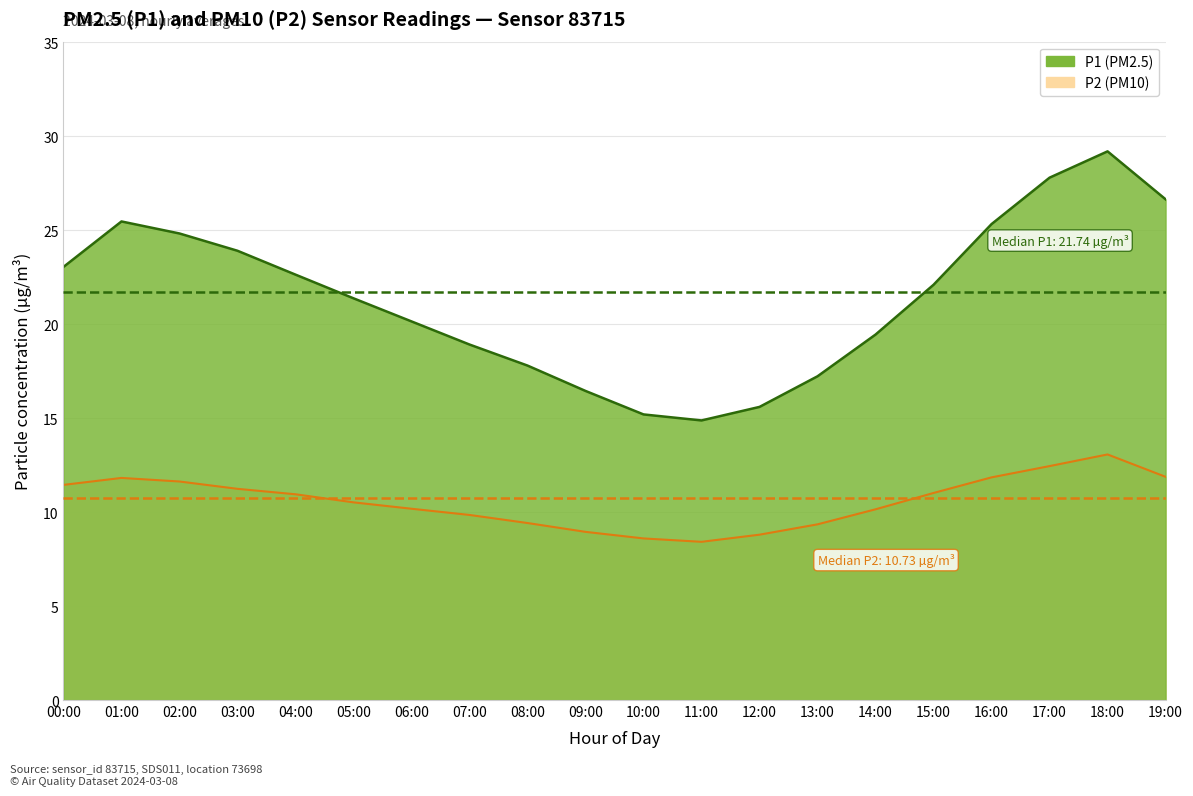

At which label does P2 reach its peak?

18:00